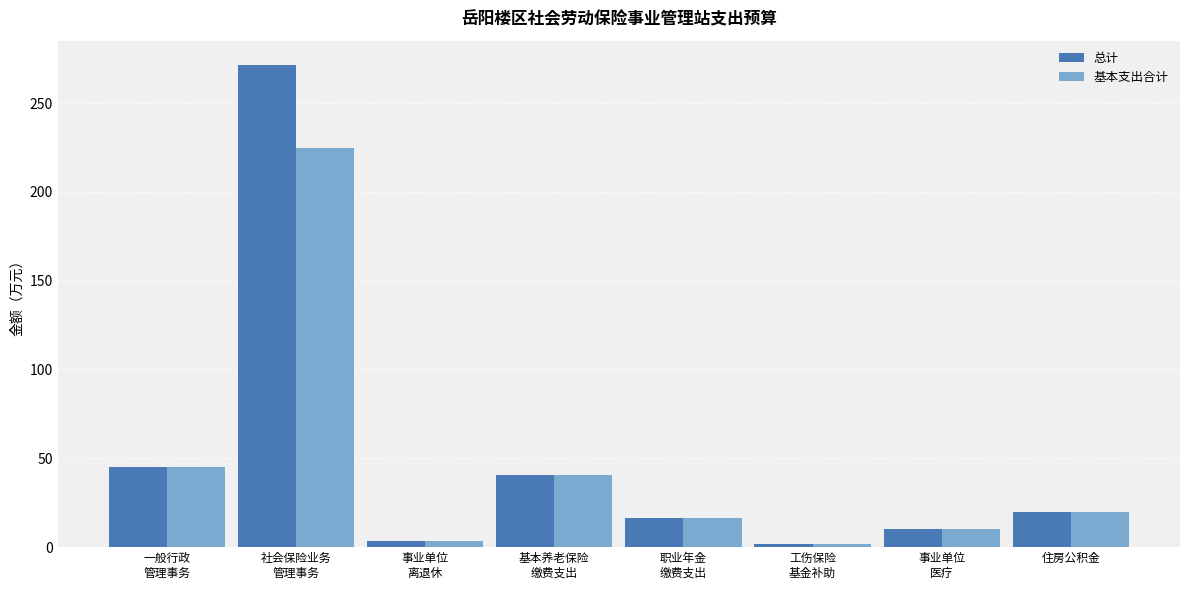

At which label does 总计 first exceed 19?

一般行政
管理事务